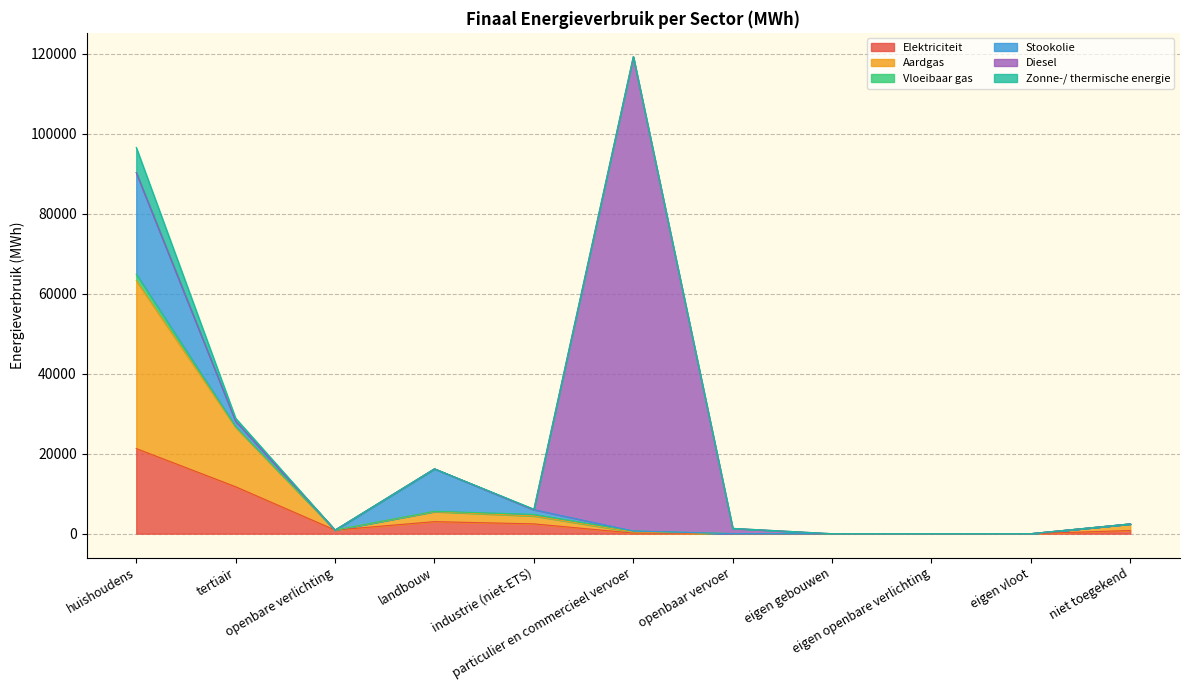

Which label corresponds to the smallest value in the chart?

eigen gebouwen